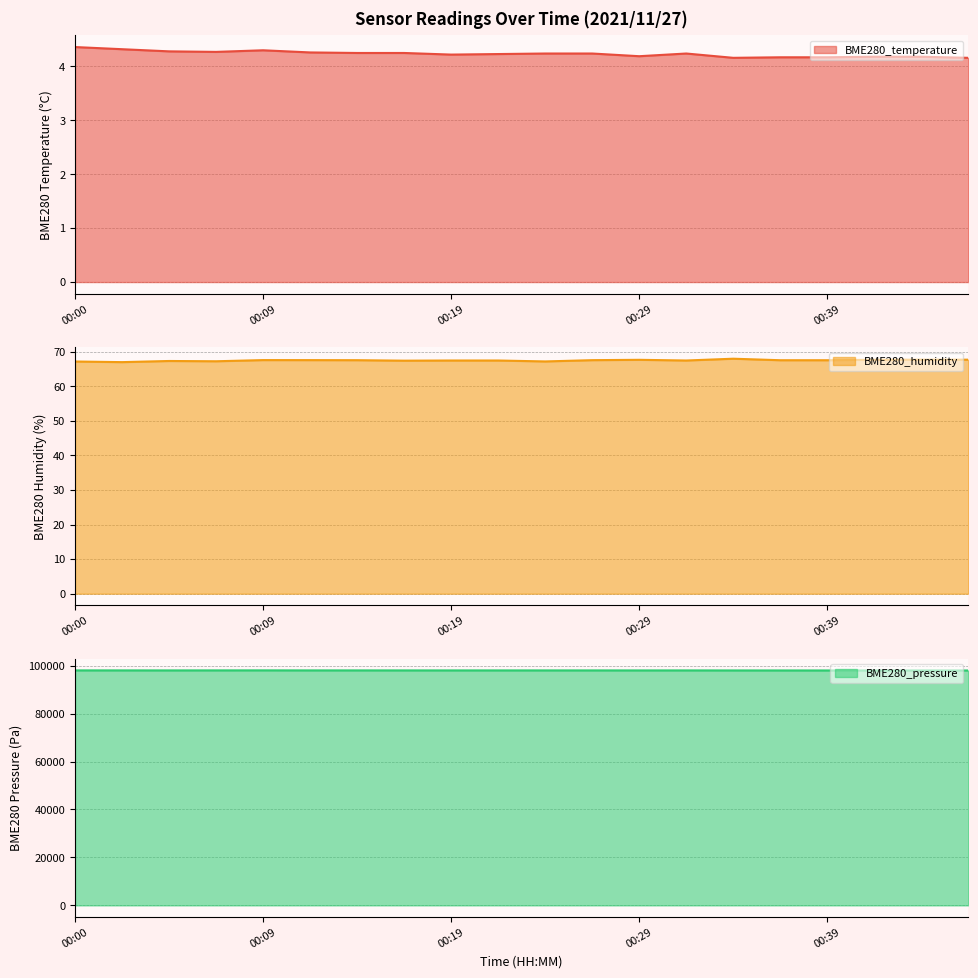

True or false: BME280_temperature and BME280_pressure cross at least once.

False